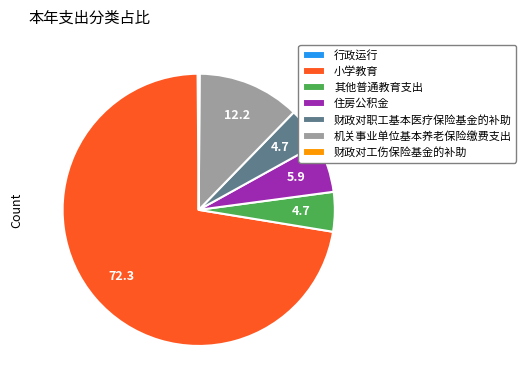

What is the ratio of the value at 其他普通教育支出 to the value at 财政对职工基本医疗保险基金的补助?

1.0